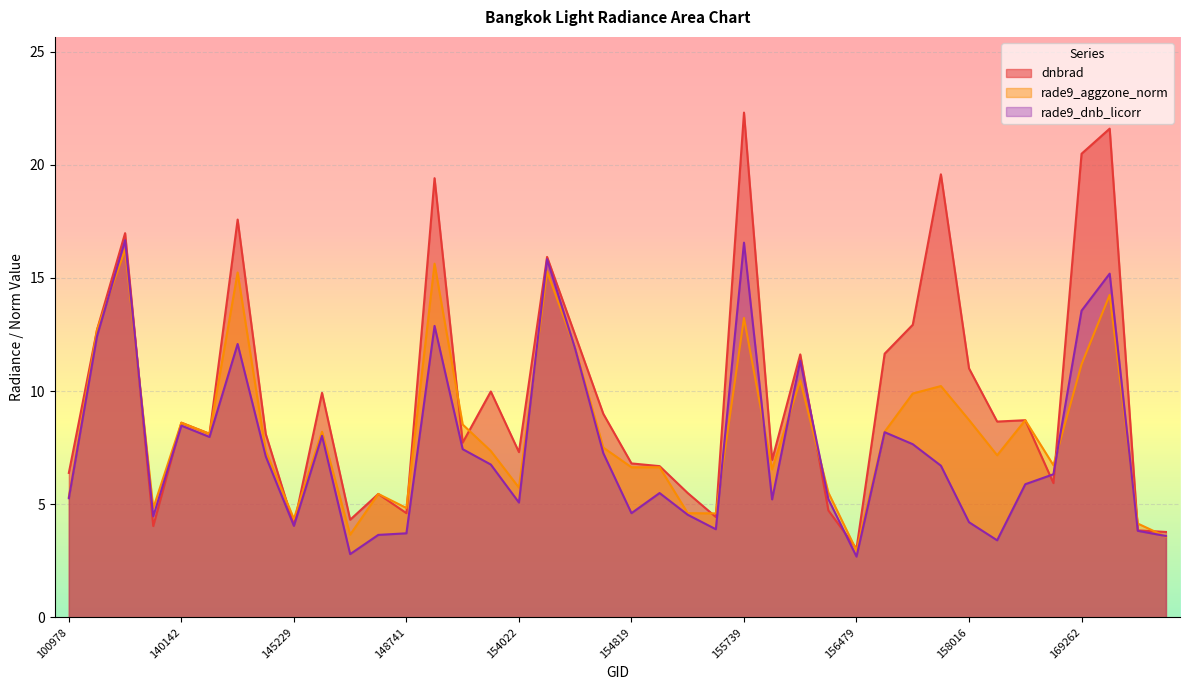

What is the value of the rade9_aggzone_norm point at the 34th from the left?

7.2